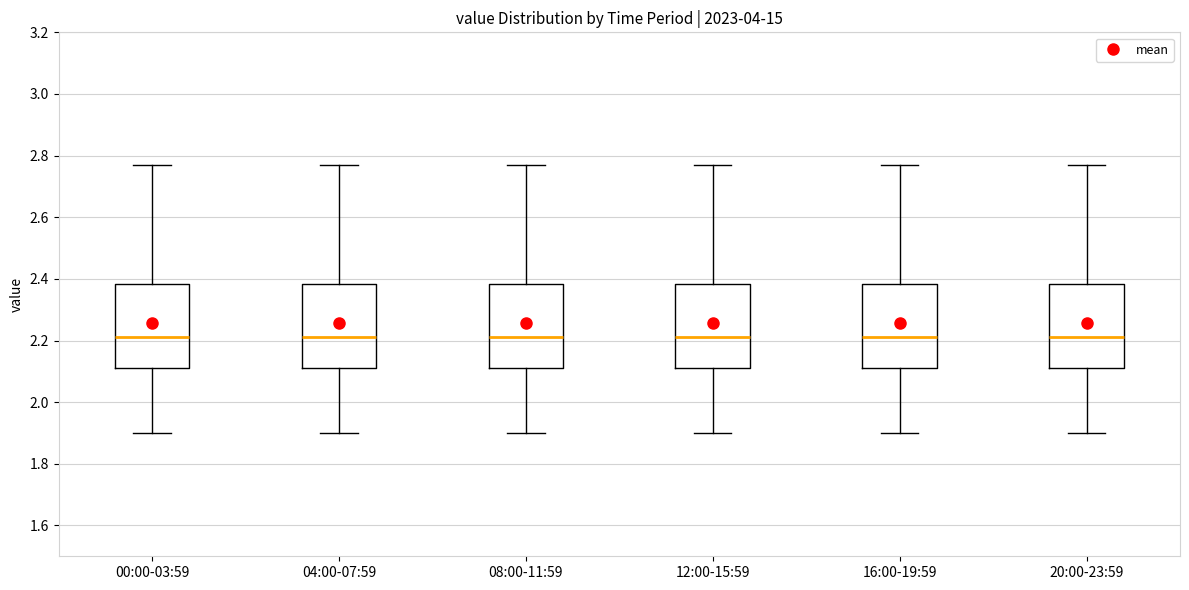

Reading left to right, transcribe this box plot: for each box, give where its median line is, the range the box spans, and where its two whiskers end, as read against the y-axis. The values are not printed on the chart, so give them approximately, as read against the axis.

00:00-03:59: median 2.22, box 2.12 to 2.38, whiskers 1.90 to 2.78
04:00-07:59: median 2.22, box 2.12 to 2.38, whiskers 1.90 to 2.78
08:00-11:59: median 2.22, box 2.12 to 2.38, whiskers 1.90 to 2.78
12:00-15:59: median 2.22, box 2.12 to 2.38, whiskers 1.90 to 2.78
16:00-19:59: median 2.22, box 2.12 to 2.38, whiskers 1.90 to 2.78
20:00-23:59: median 2.22, box 2.12 to 2.38, whiskers 1.90 to 2.78